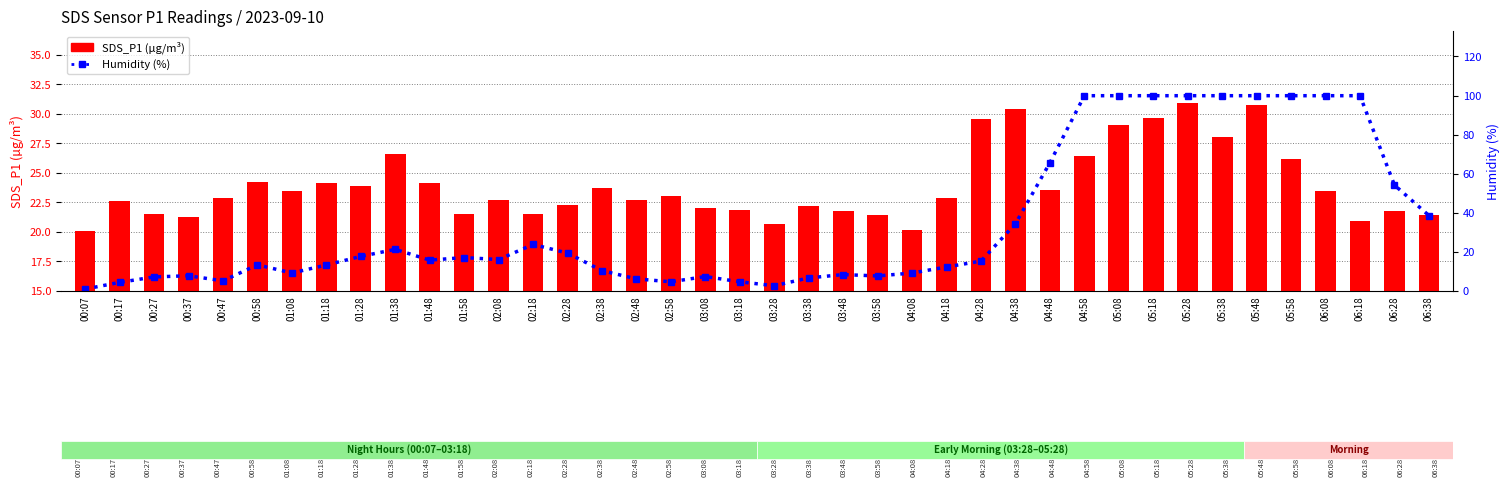

What is the value of the SDS_P1 bar at the 6th from the left?

24.2